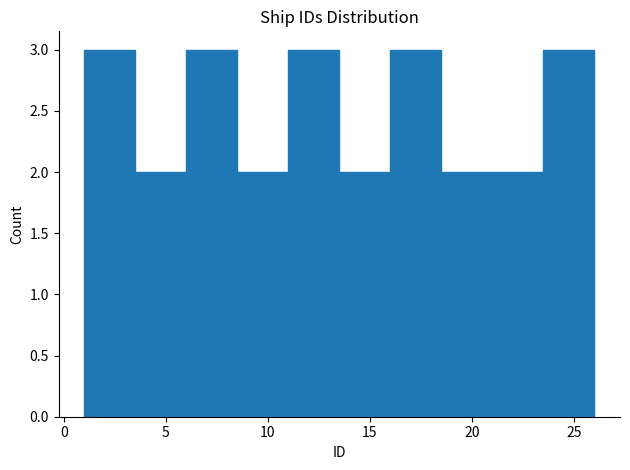

How tall is the bar that spans 13.5 to 16.0 on the x-axis? The values are not printed on the chart, so give them approximately, as read against the axis.

2